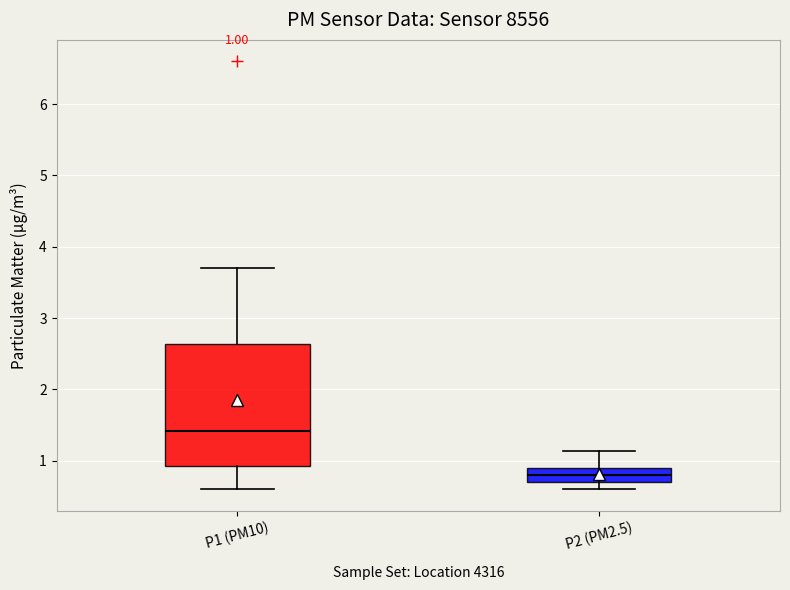

Which box has the lowest median line?

P2 (PM2.5)